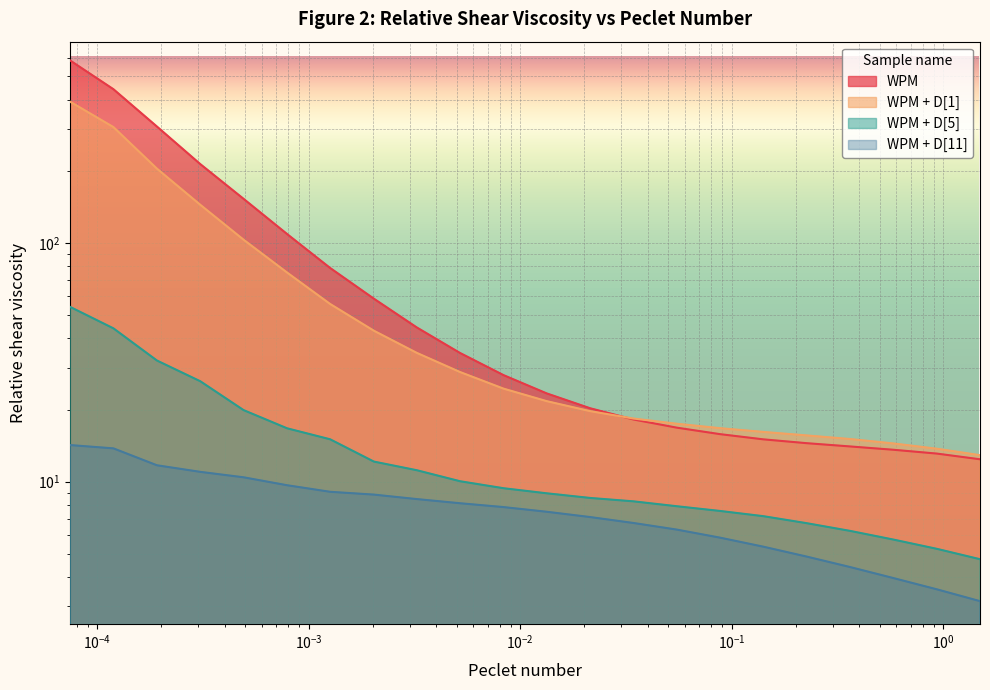

True or false: WPM + D[11] has a value of 3.8 at $\mathdefault{10^{2}}$.

False